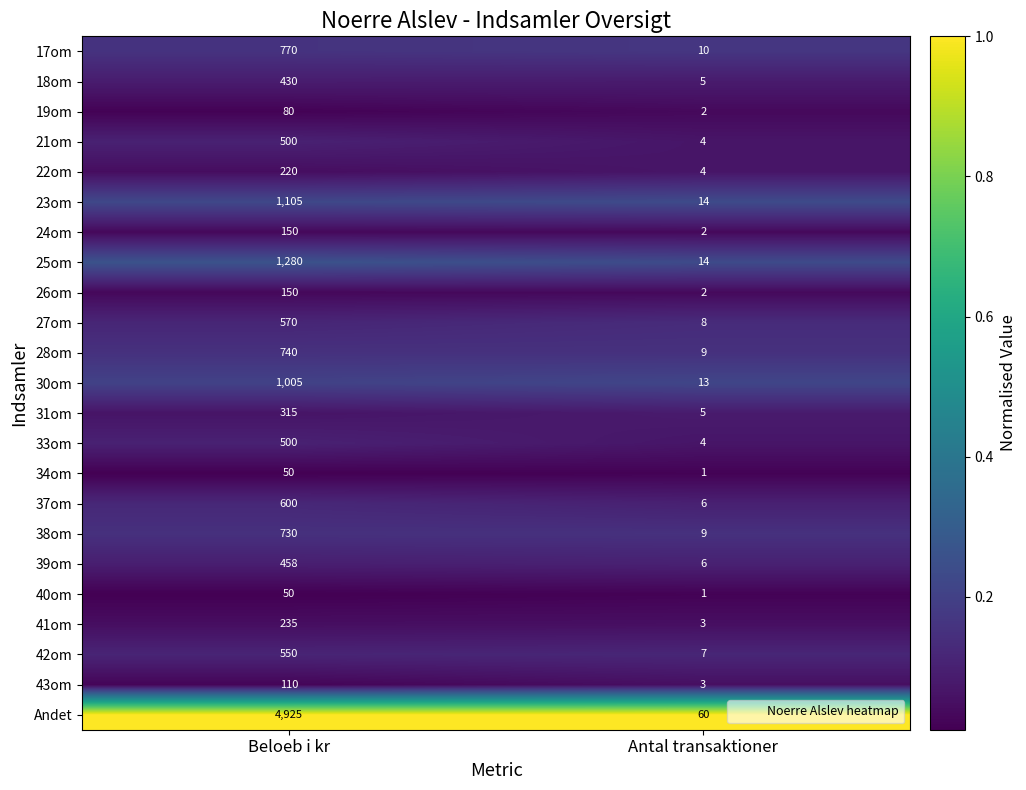

Read the 28om value at Beloeb i kr, to the nearest 50.

750